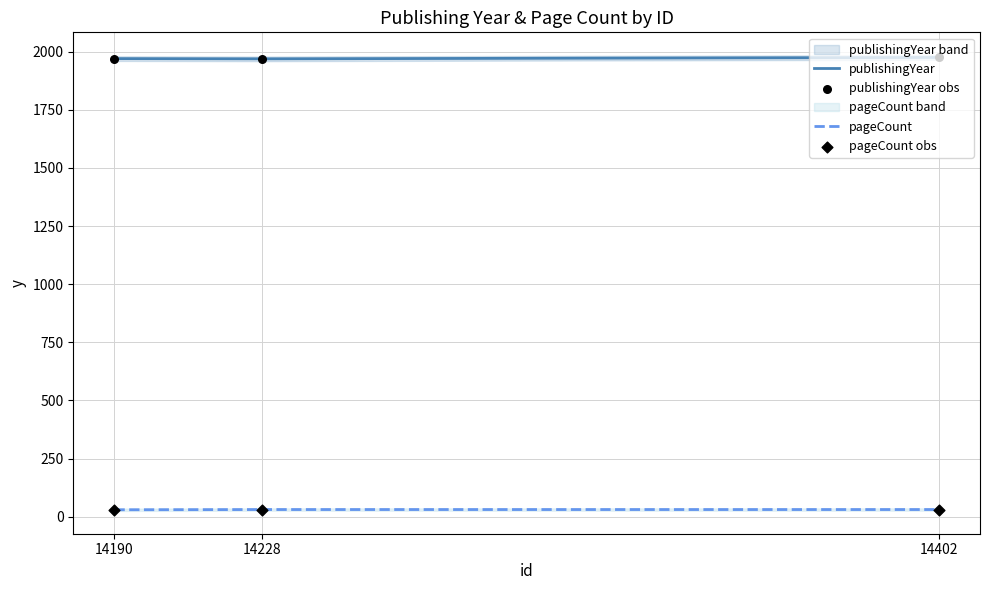

Which series has the largest total across all categories?

publishingYear